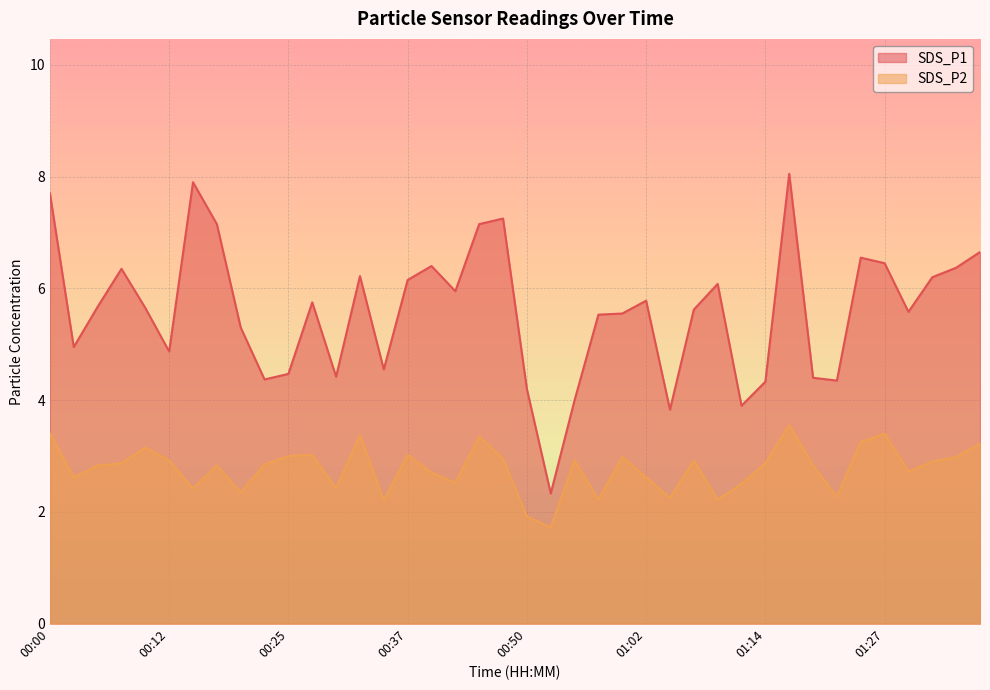

What is the difference between the maximum and minimum values in the SDS_P2 series?

1.8